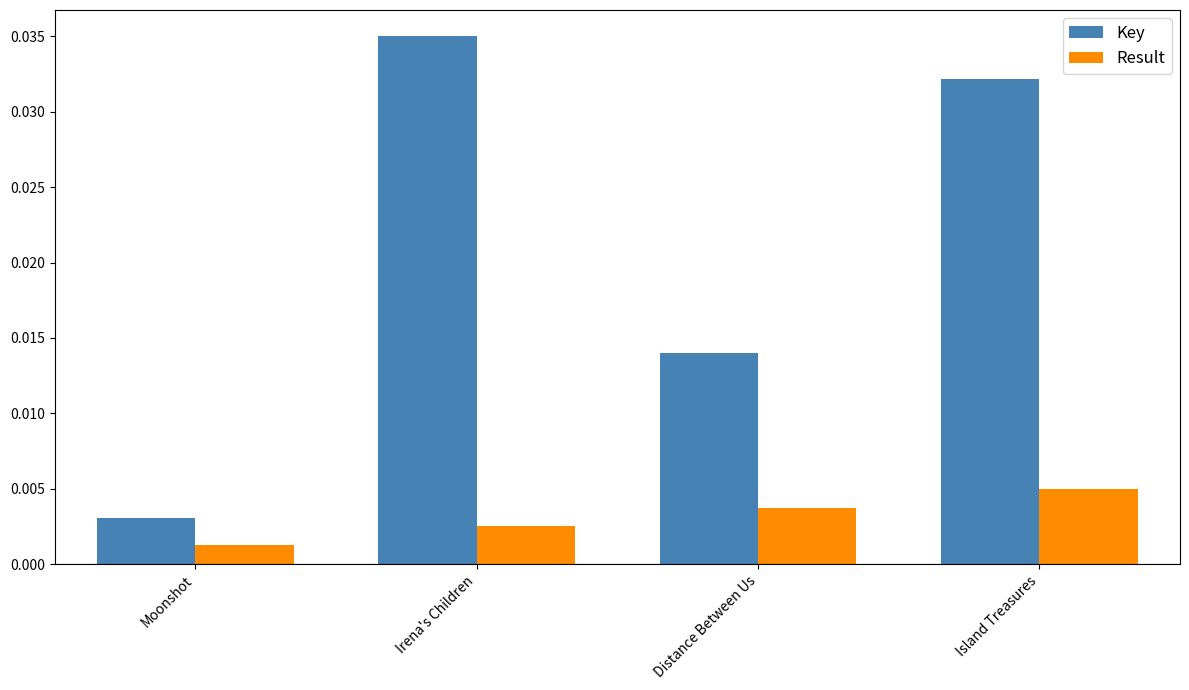

Which category has the highest value across all series?

Irena's Children